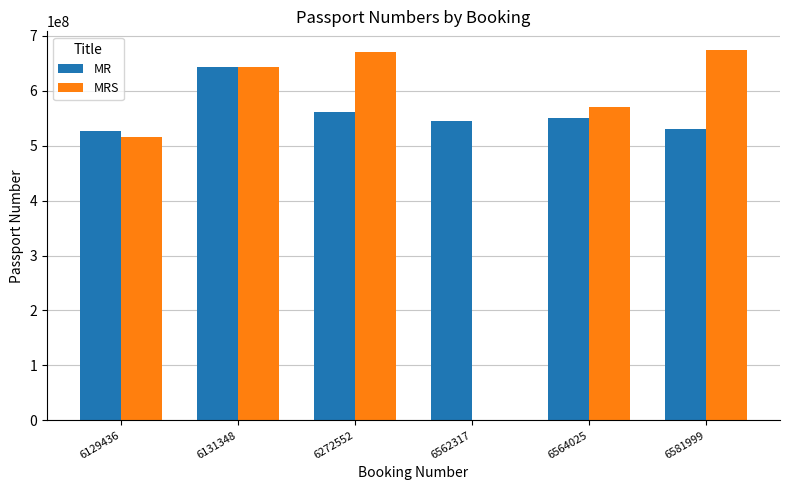

What is the highest value of the MRS series?

674373232